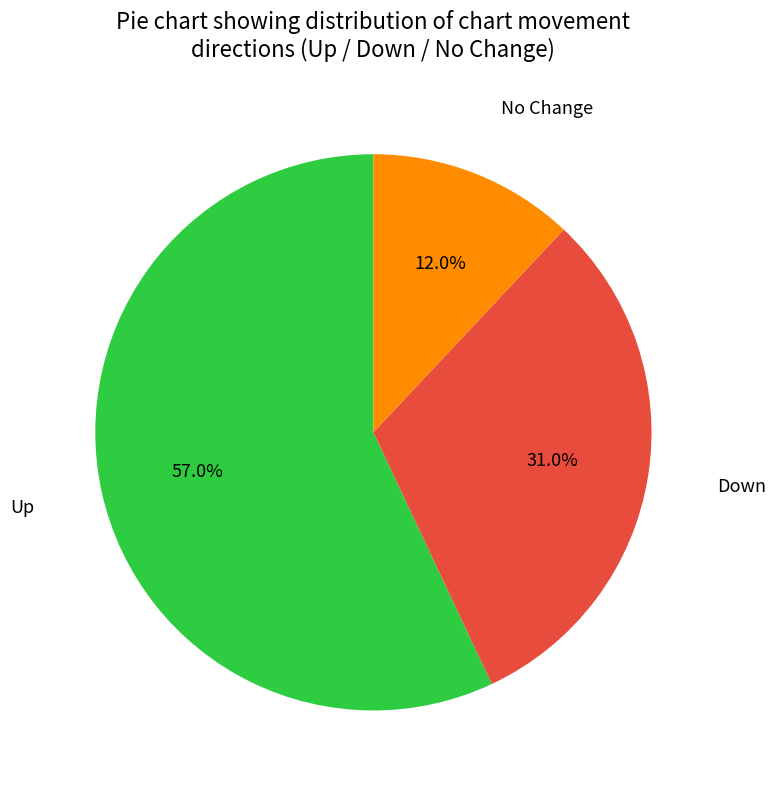

Is there any slice that represents more than half of the pie?

Yes